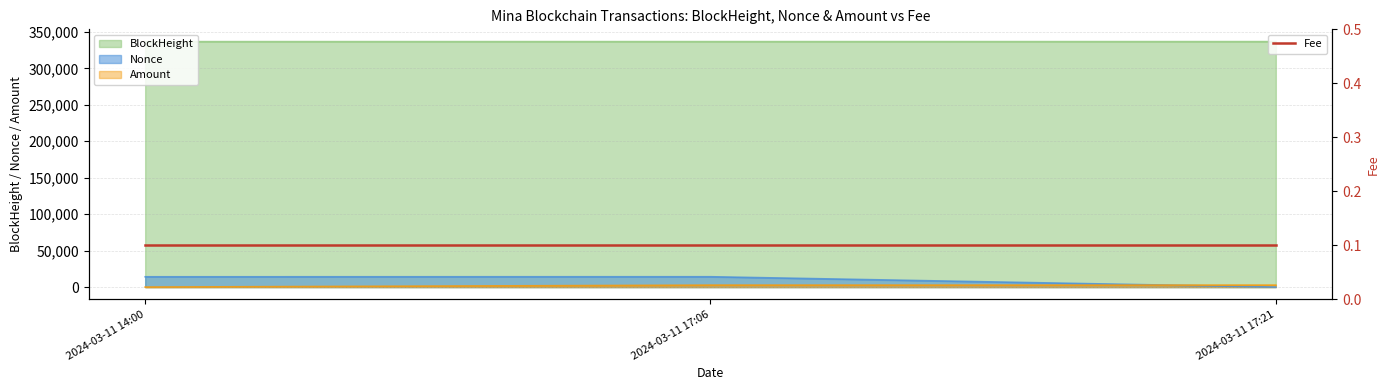

What is the maximum value for BlockHeight?

336673.0